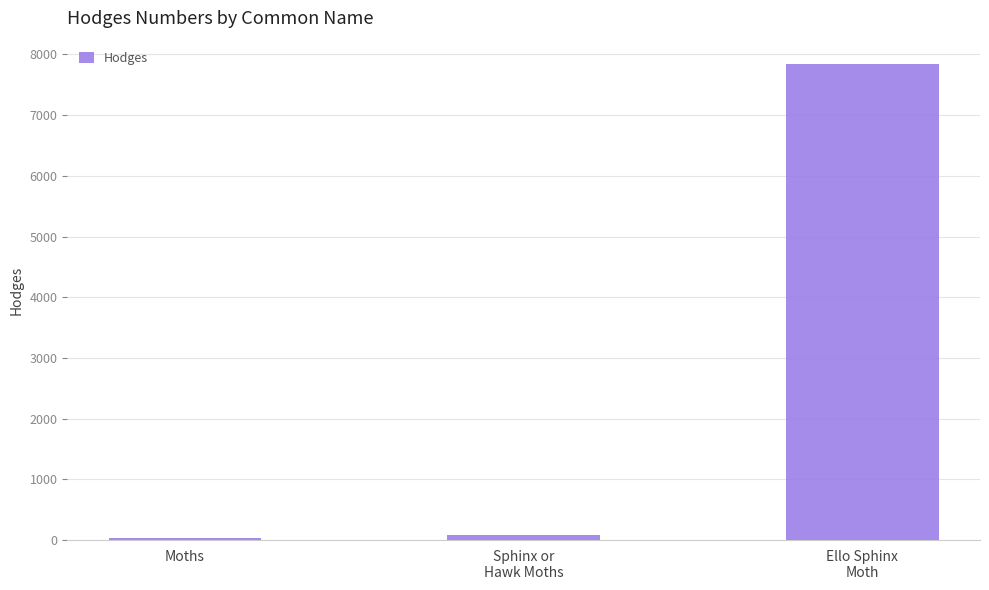

What is the difference between the maximum and minimum values?

7805.0